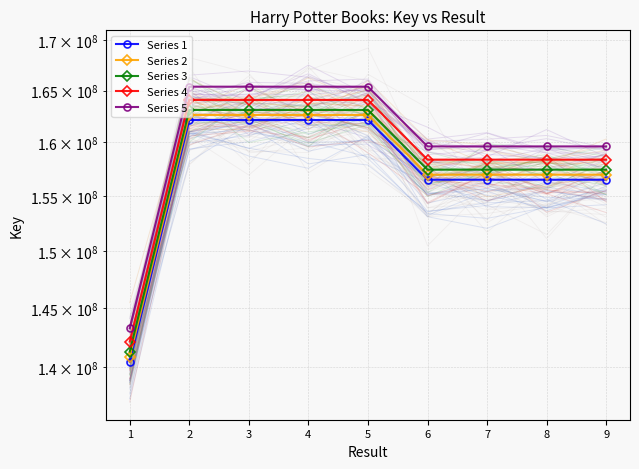

Read the Series 5 value at 8.

159612952.7